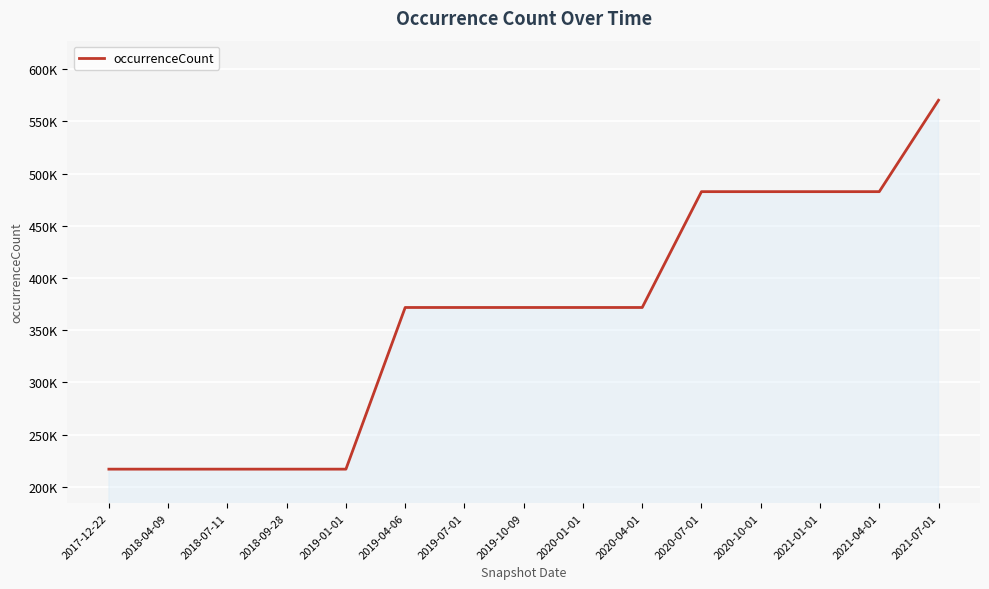

Read the value at 2020-07-01, to the nearest 10.

482640